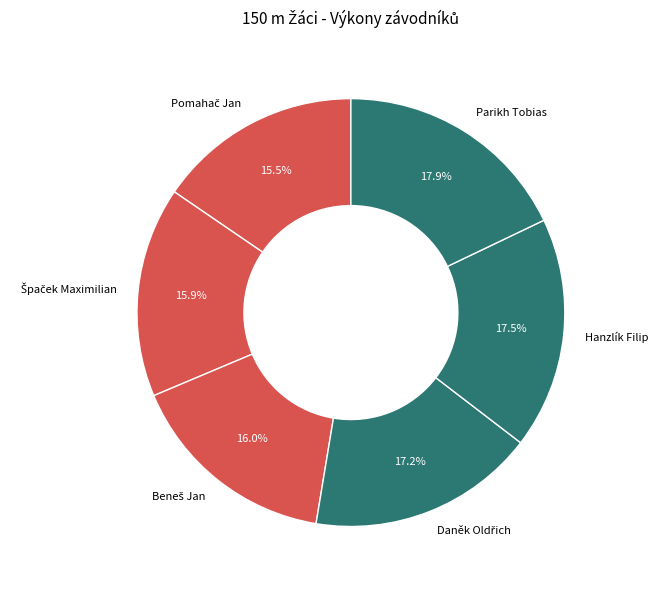

To the nearest percent, what is the average slice percentage?

17%